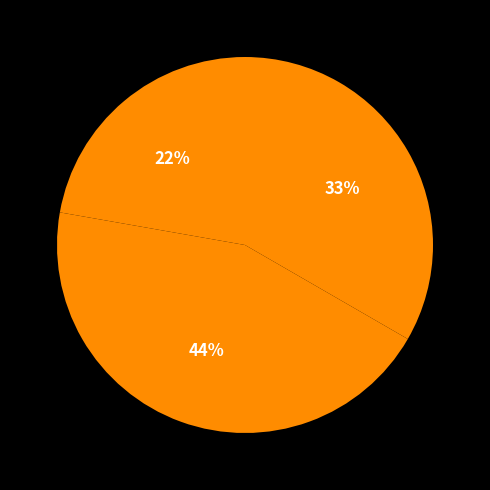

How many slices are in this pie chart?

3